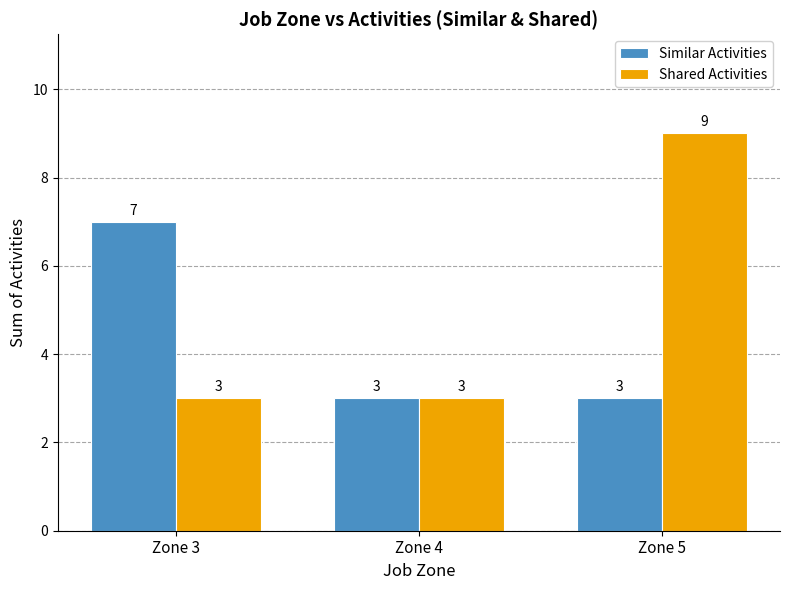

What is the value of the Similar Activities bar at the 3rd from the left?

3